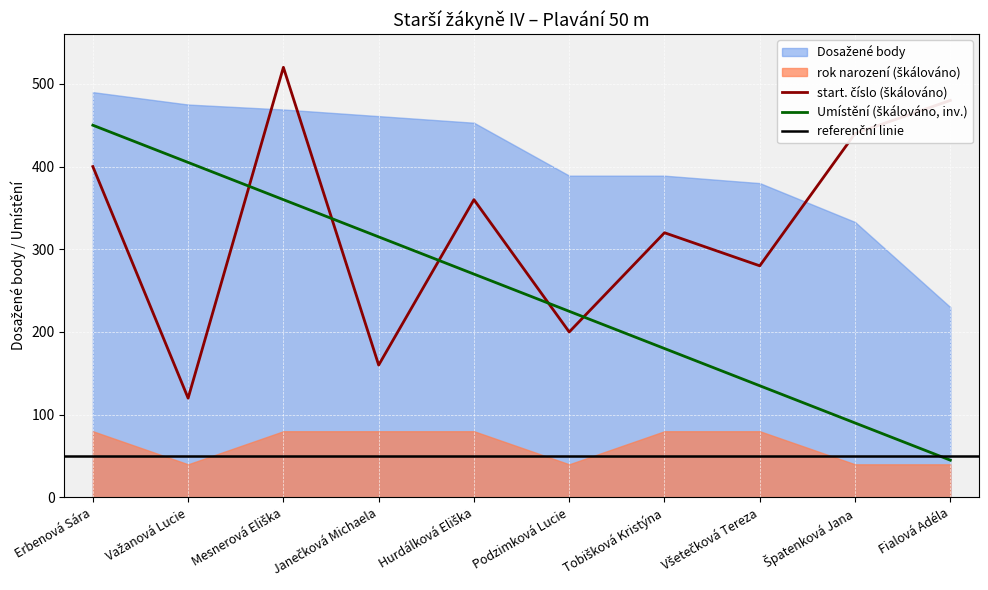

What is the total value across all series at Erbenová Sára?

850